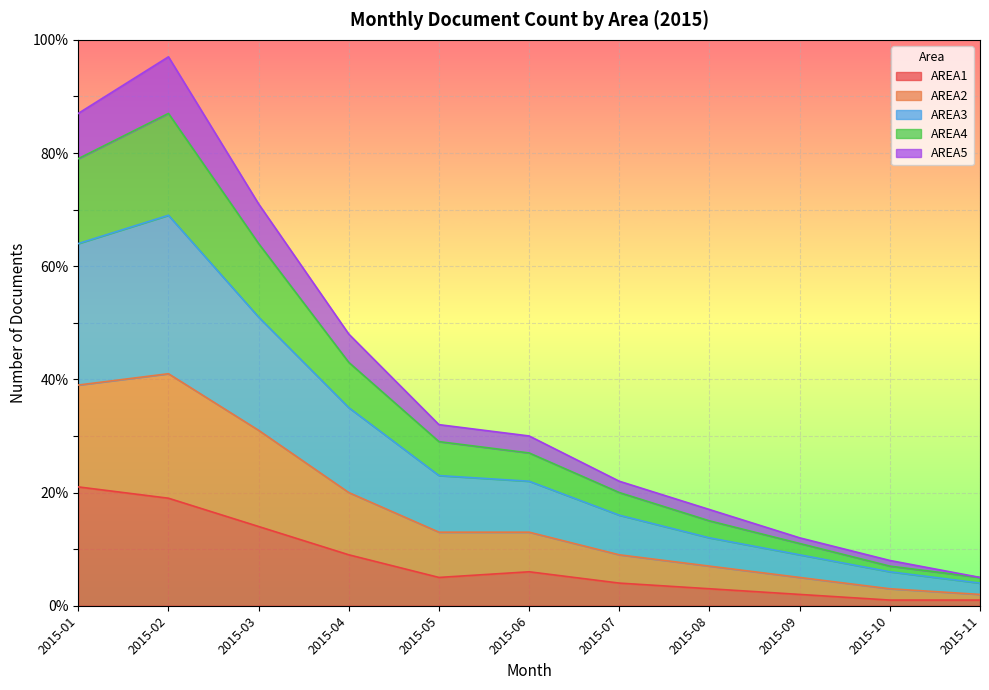

What is the total value across all series at 2015-03?

71